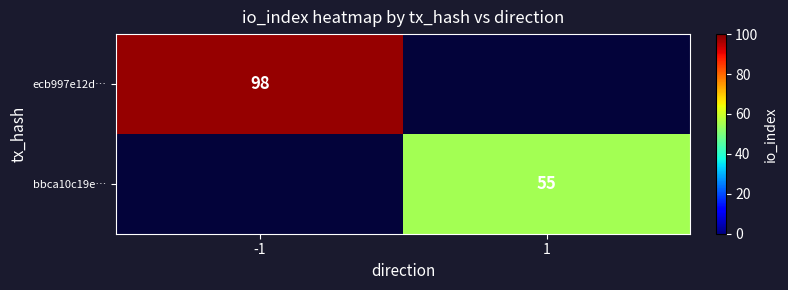

Which has a higher value, 1 or -1?

-1